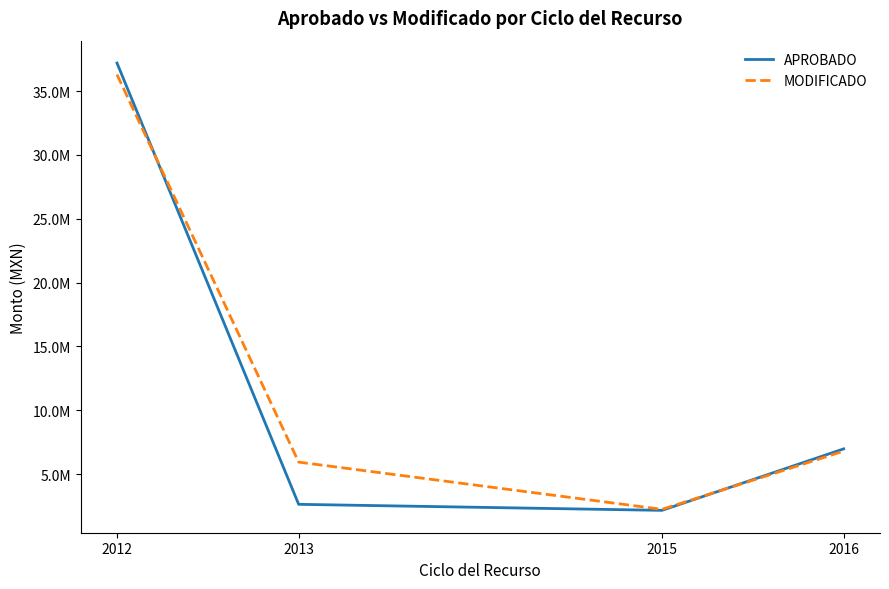

True or false: APROBADO has more than 1 points higher than both neighbors.

False